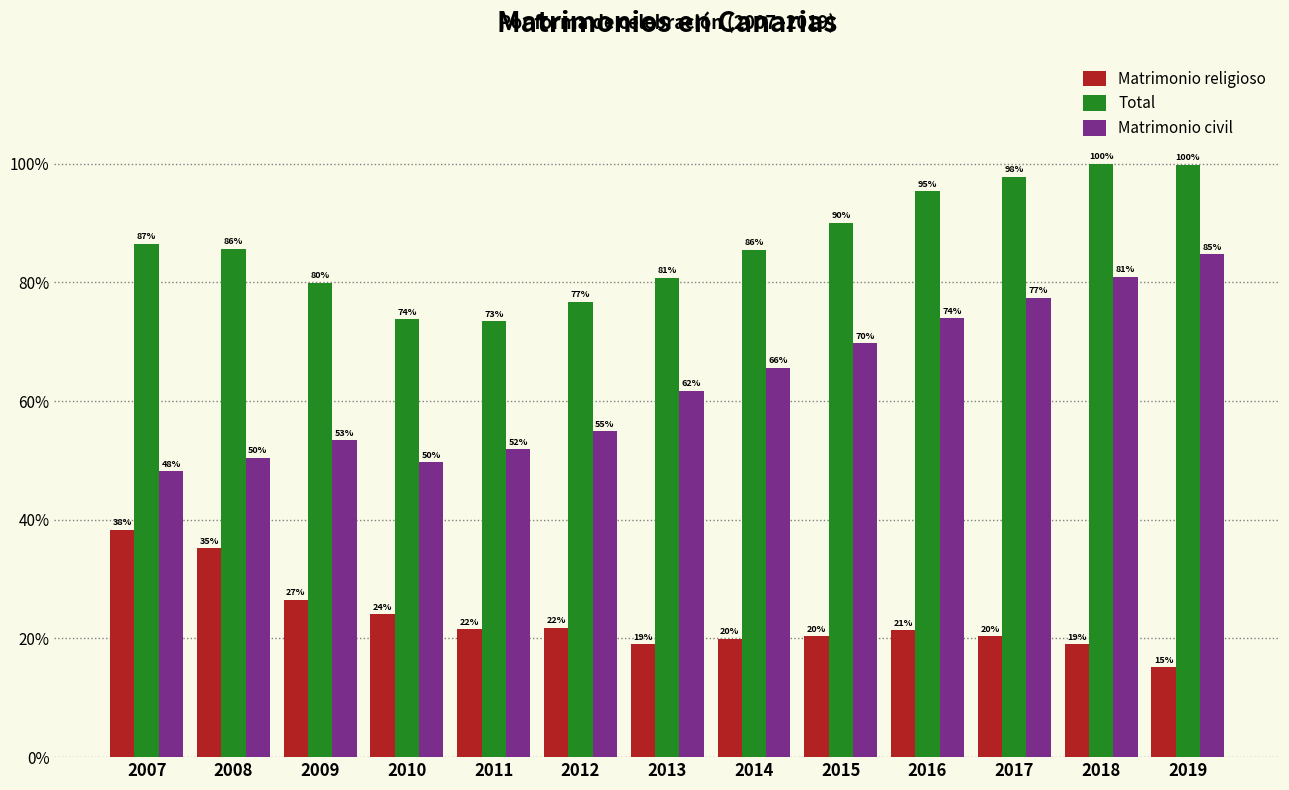

Are the bars horizontal?

No